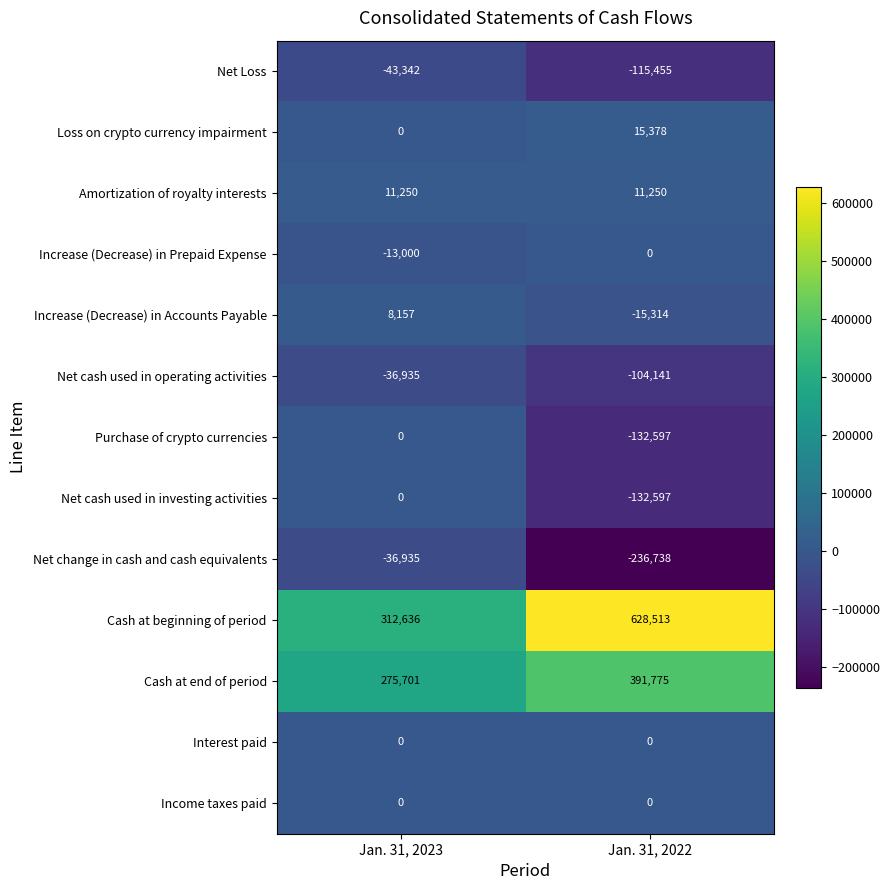

How many categories are shown in the chart?

2